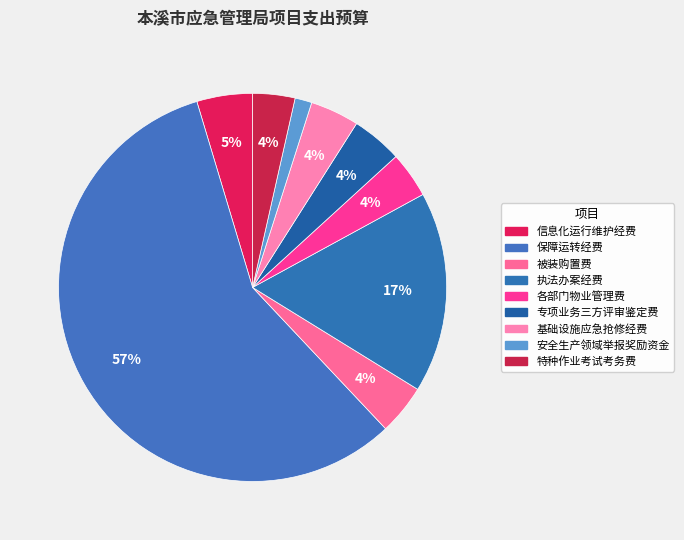

Count the number of slices in the pie.

9